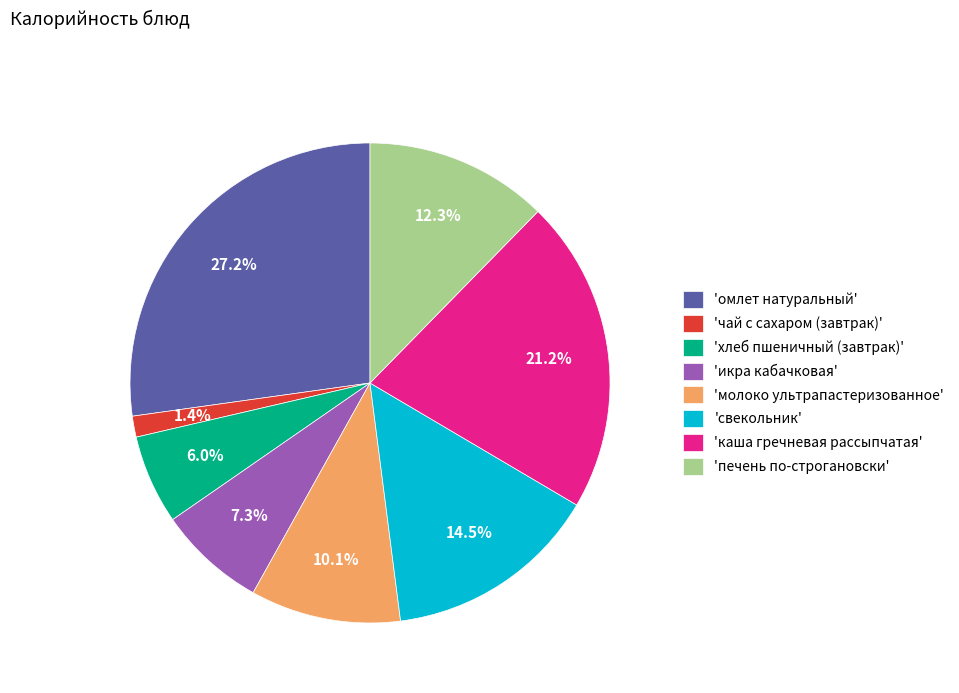

What is the largest slice in the pie chart?

'омлет натуральный'